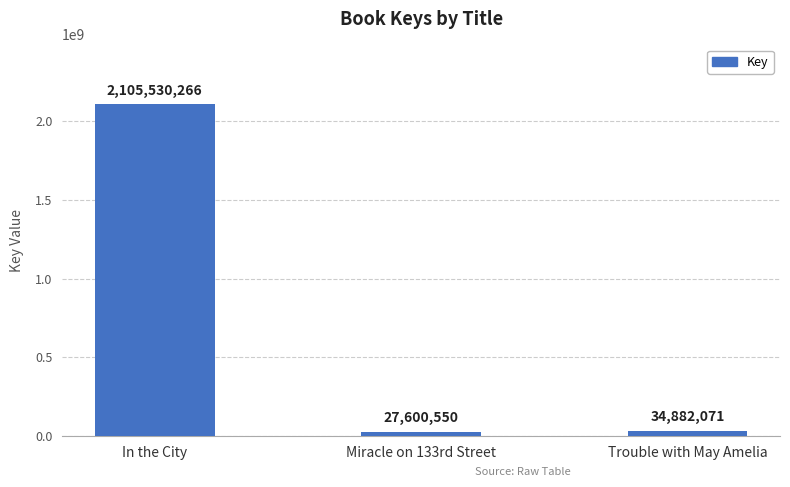

What is the change in value from In the City to Miracle on 133rd Street?

-2077929716